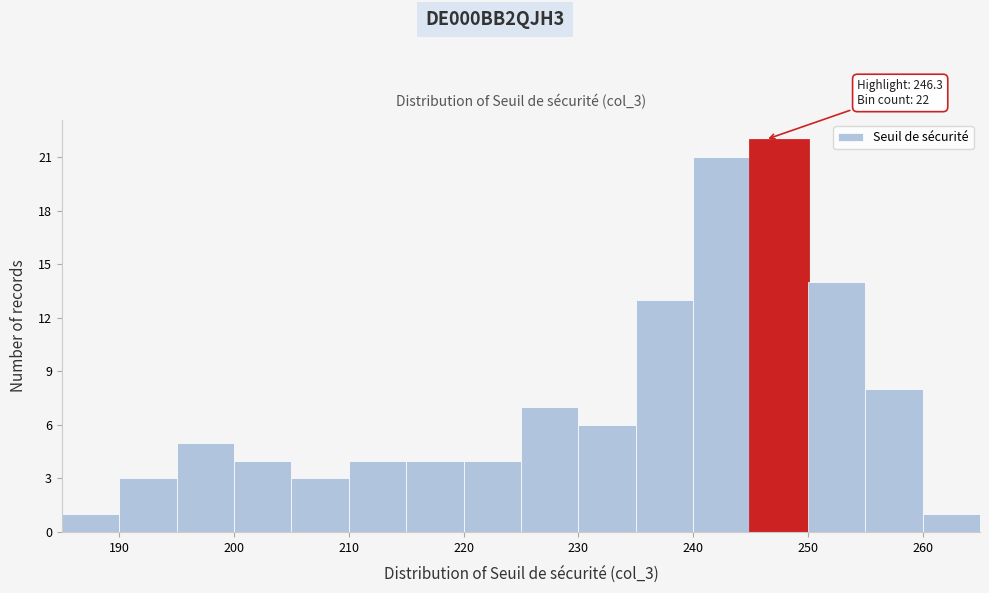

Over which range of the x-axis is the bar tallest?

245 to 250